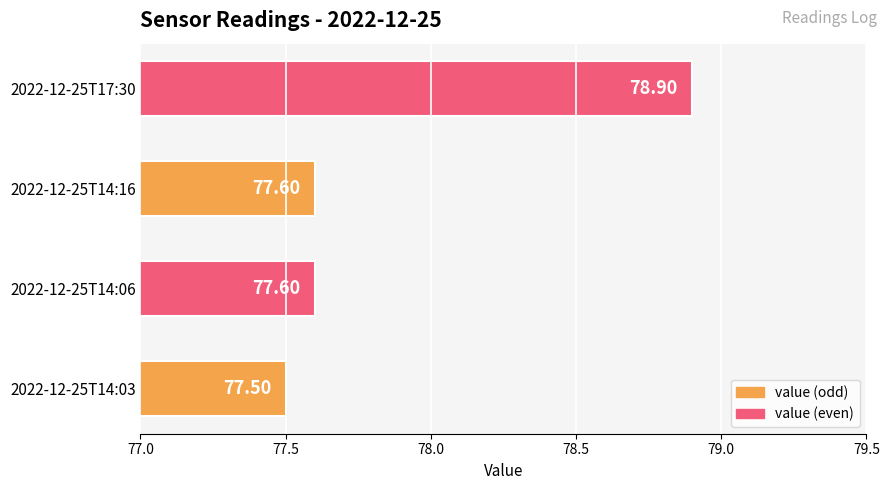

What is the difference between the maximum and second lowest values?

1.3